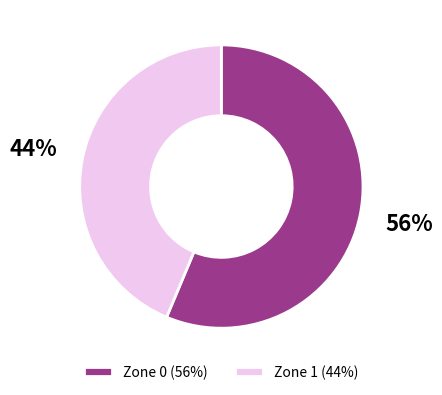

Combined, do Zone 1 (44%) and Zone 0 (56%) account for over 50%?

Yes